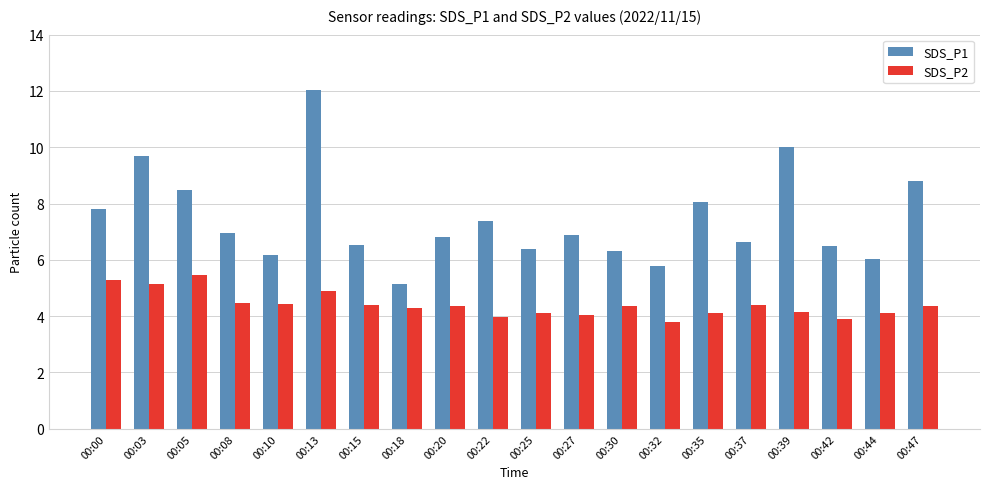

What is the total value across all series at 00:10?

10.6